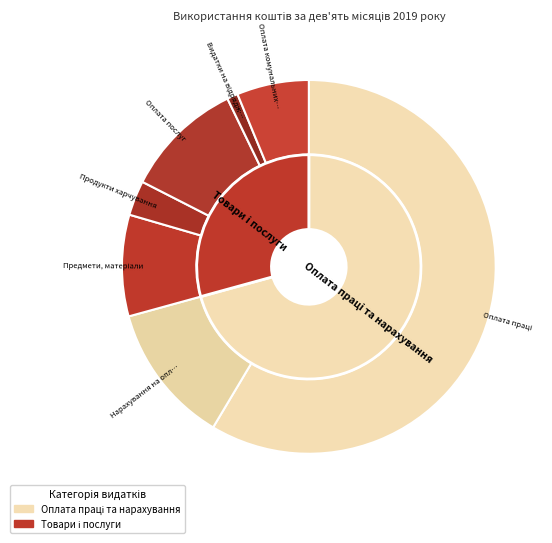

Rank the categories by value from lowest to highest.

Видатки на відрядження, Продукти харчування, Оплата комунальних послуг, Предмети, матеріали, Оплата послуг, Нарахування на оплату праці, Оплата праці